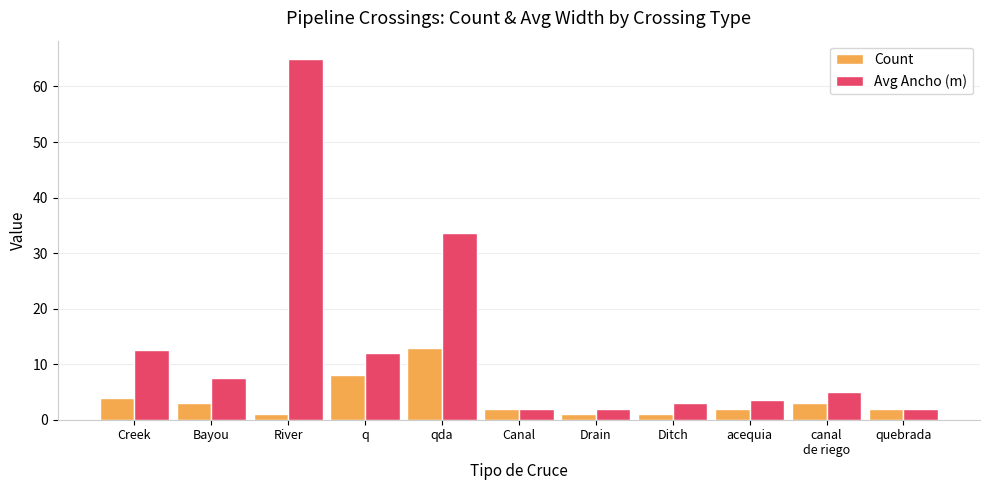

At Bayou, list the series in order from largest to smallest.

Avg Ancho (m), Count